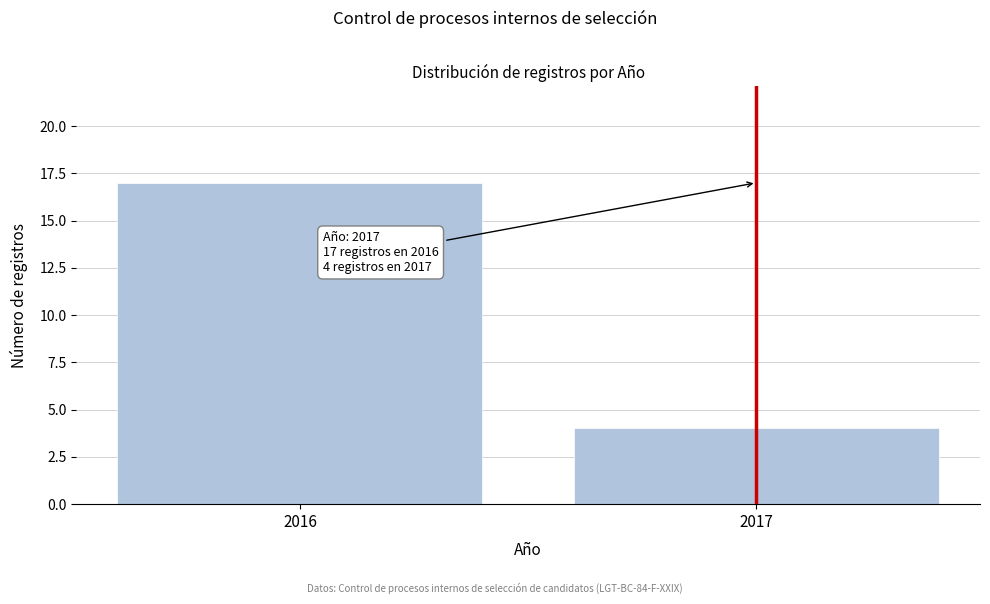

Reading left to right, list all the values displayed in this chart.

2016=17	2017=4